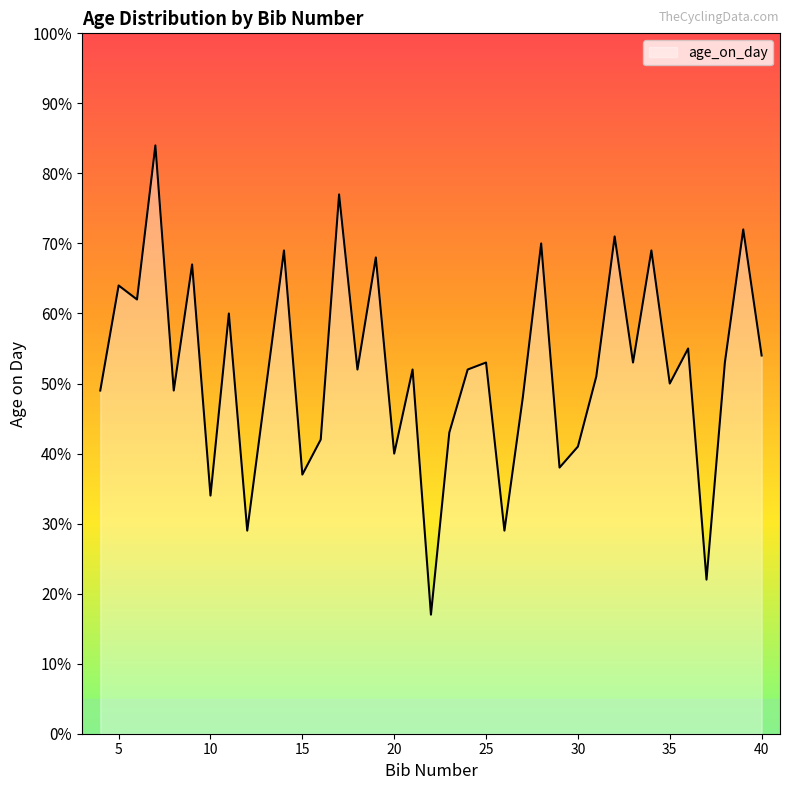

What is the greatest value displayed?

84